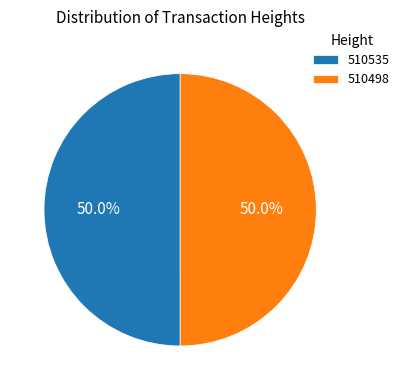

Approximately how many times larger is the value at 510498 compared to 510535?

1.0